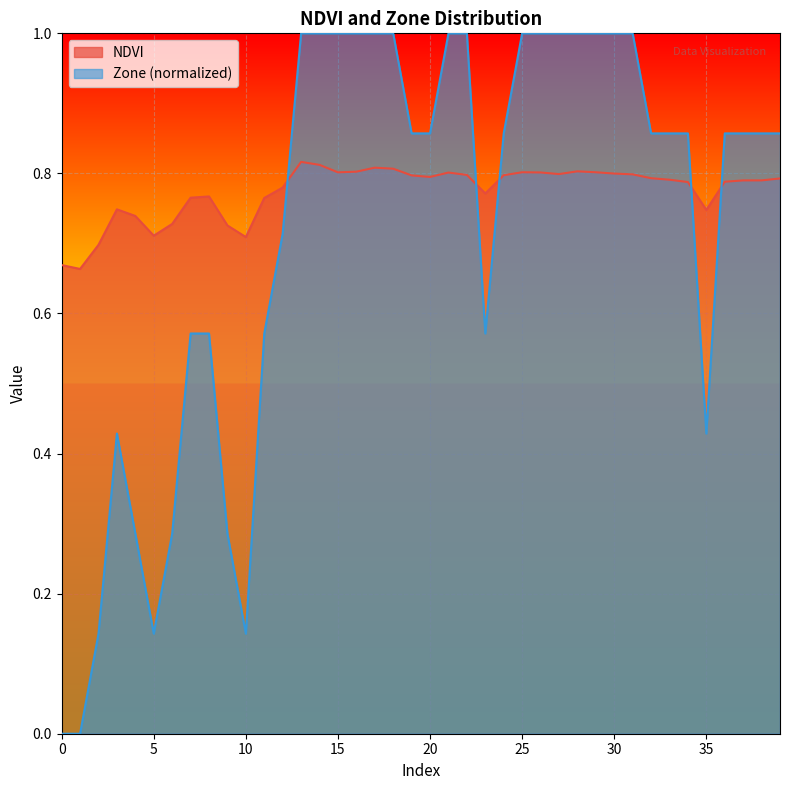

The Zone series shows 0.9 at 24. True or false?

True